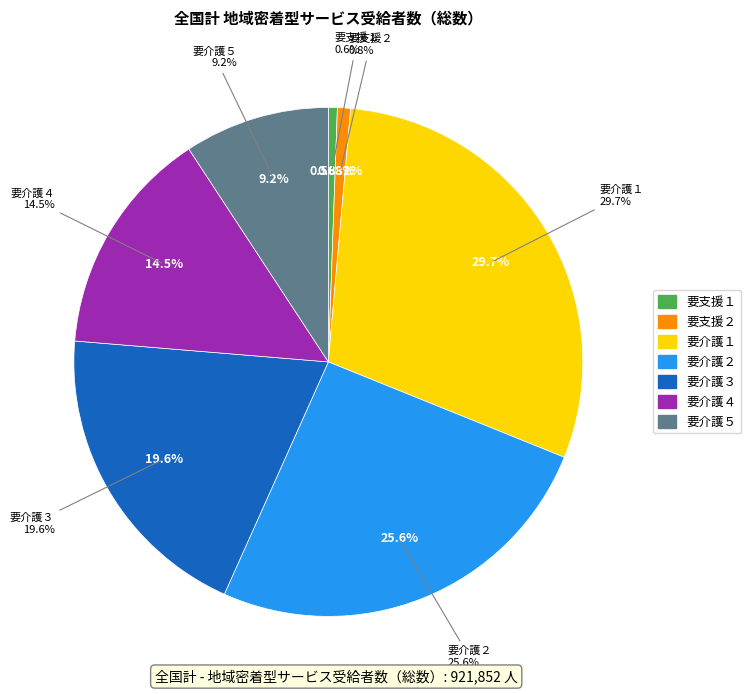

To the nearest percent, what percentage of the pie is 要支援２?

1%